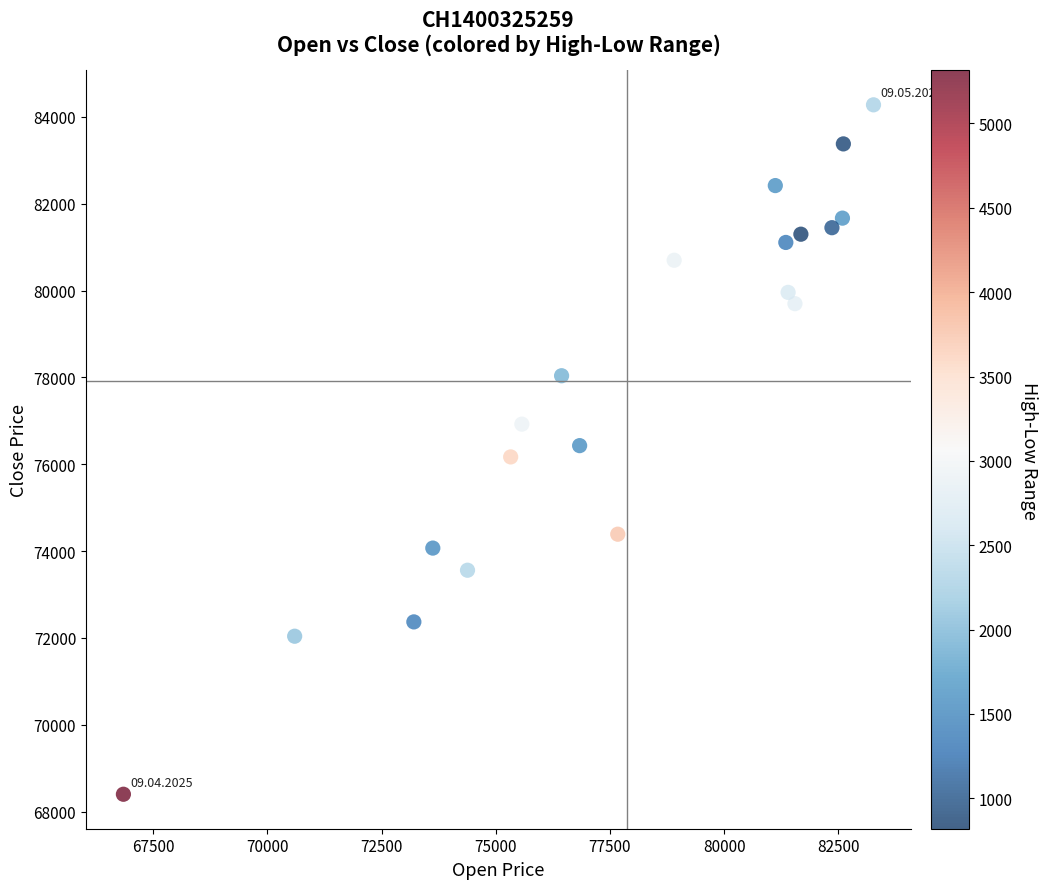

What is the range of X values (max minus min)?

16425